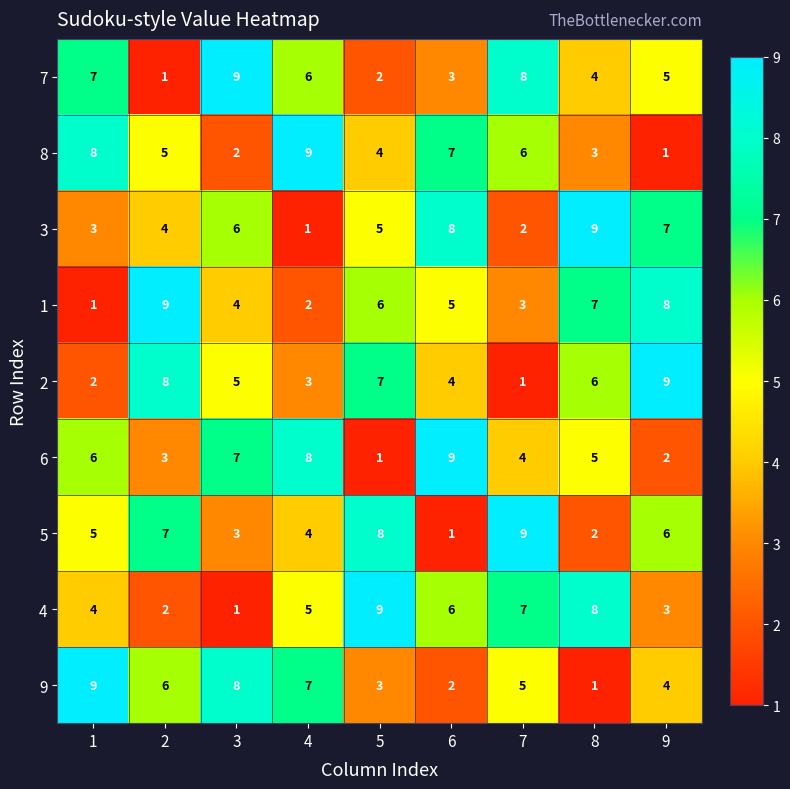

What is the spread (max minus min) of values at 5?

8